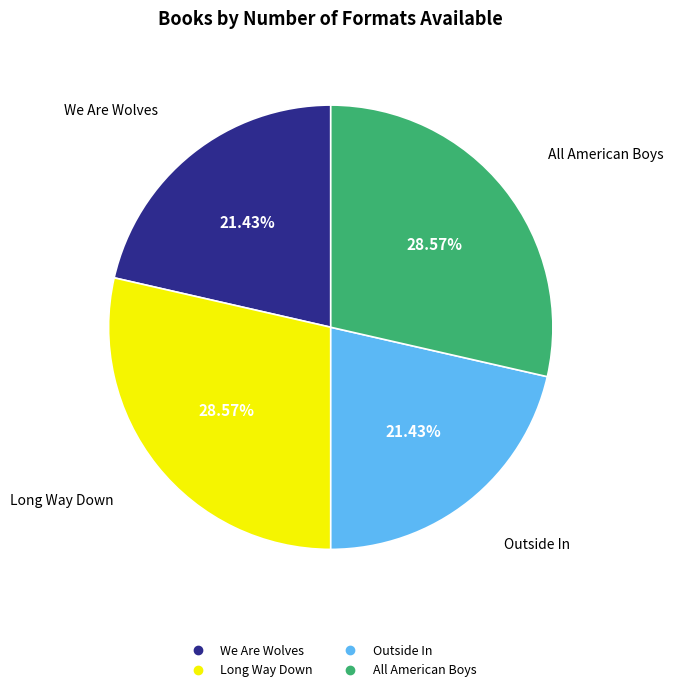

Between Long Way Down and We Are Wolves, which is larger?

Long Way Down